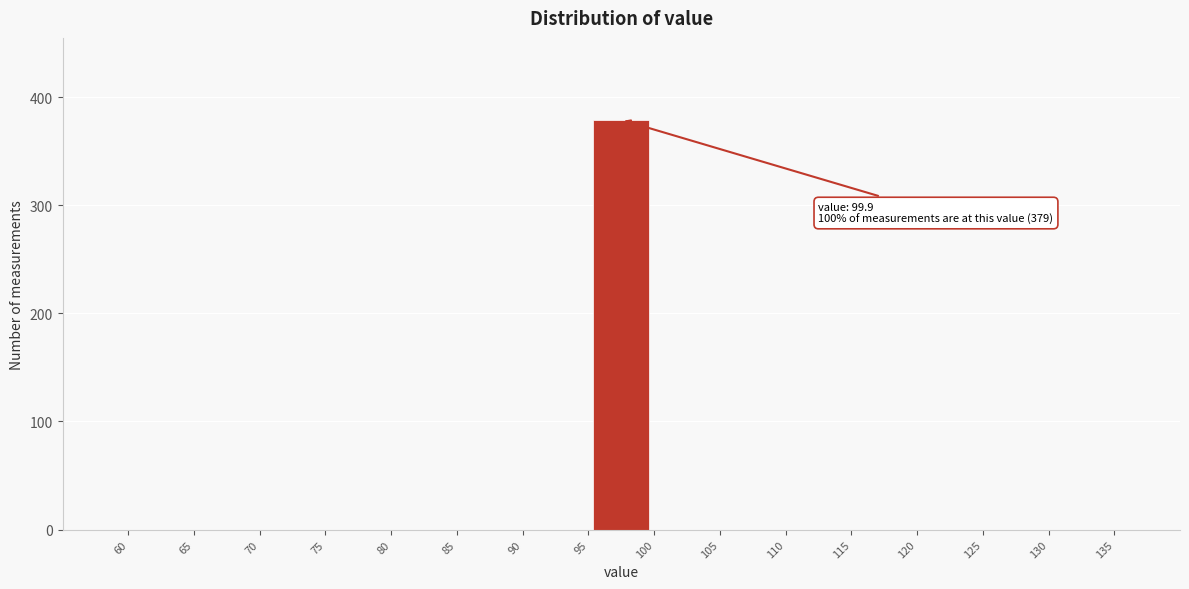

Which range on the x-axis has the tallest bar?

95 to 100